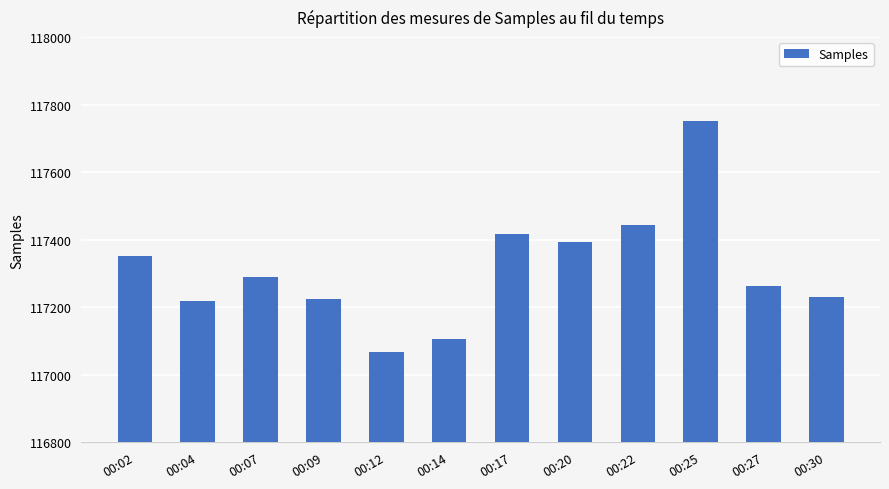

Which category has the highest value across all series?

00:25